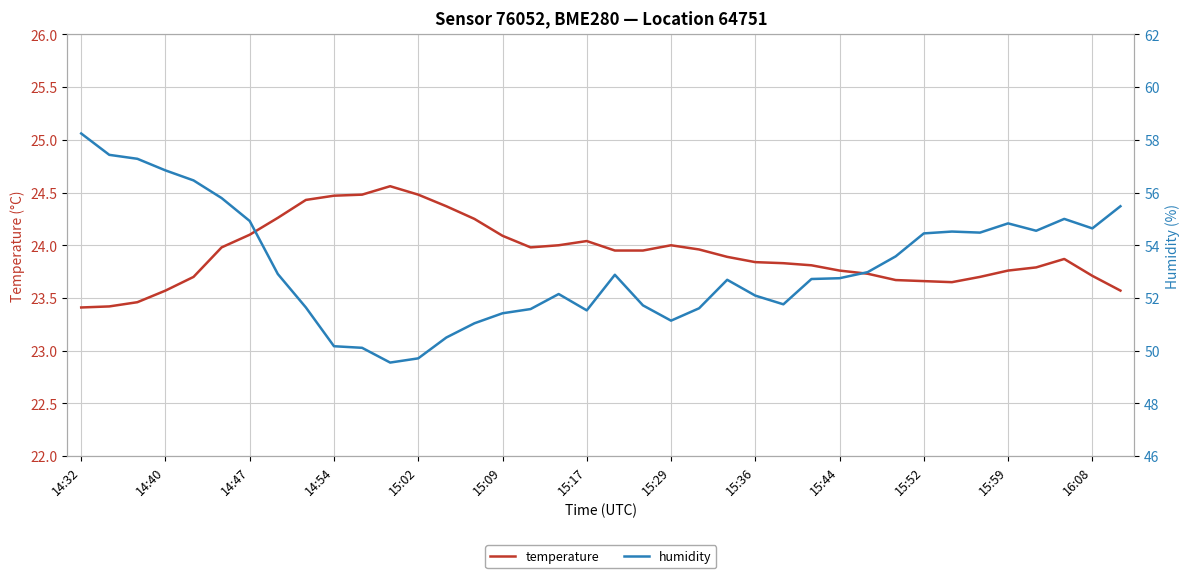

At which category does the chart reach its minimum across all series?

14:32